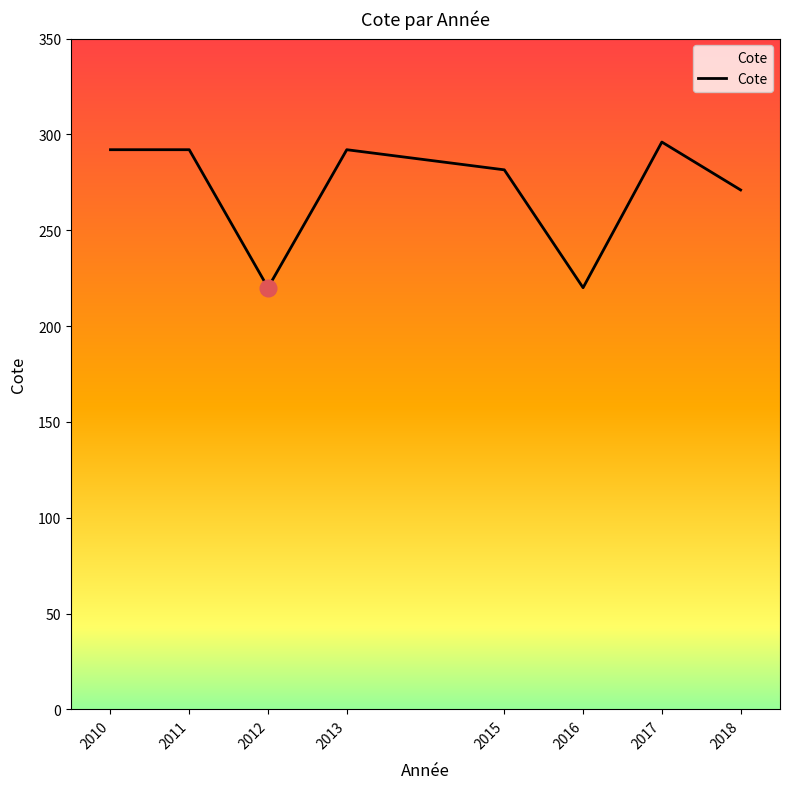

What is the difference between the values at 2013 and 2012?

72.0